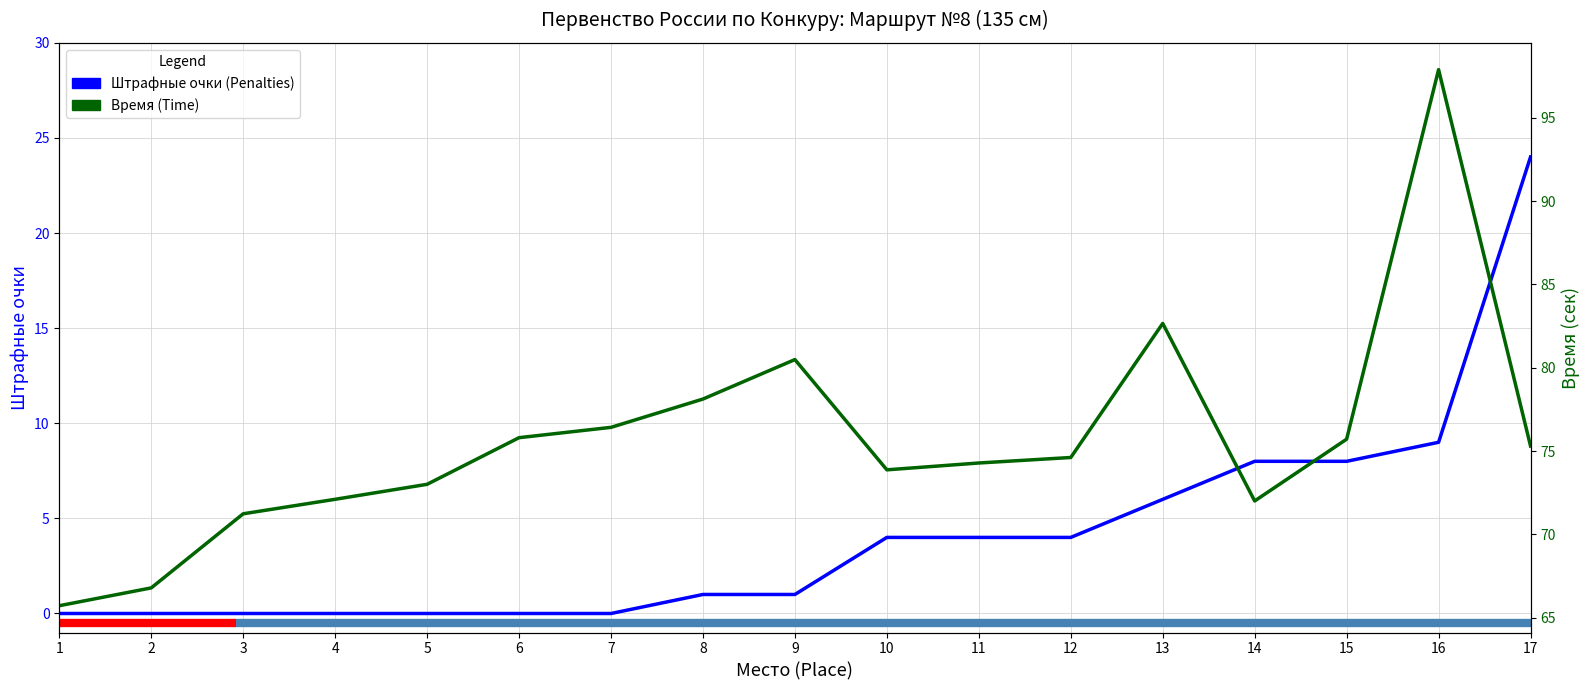

Which category has the highest value in the Время (Time) series?

16